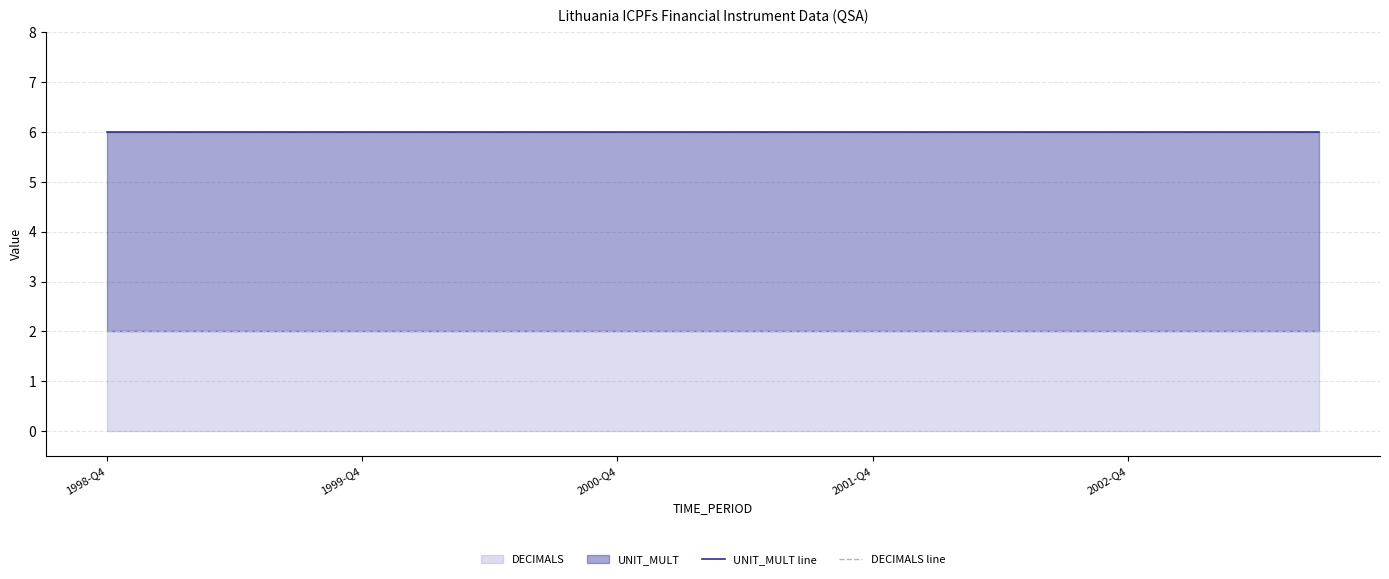

True or false: UNIT_MULT line has more than 1 points higher than both neighbors.

False